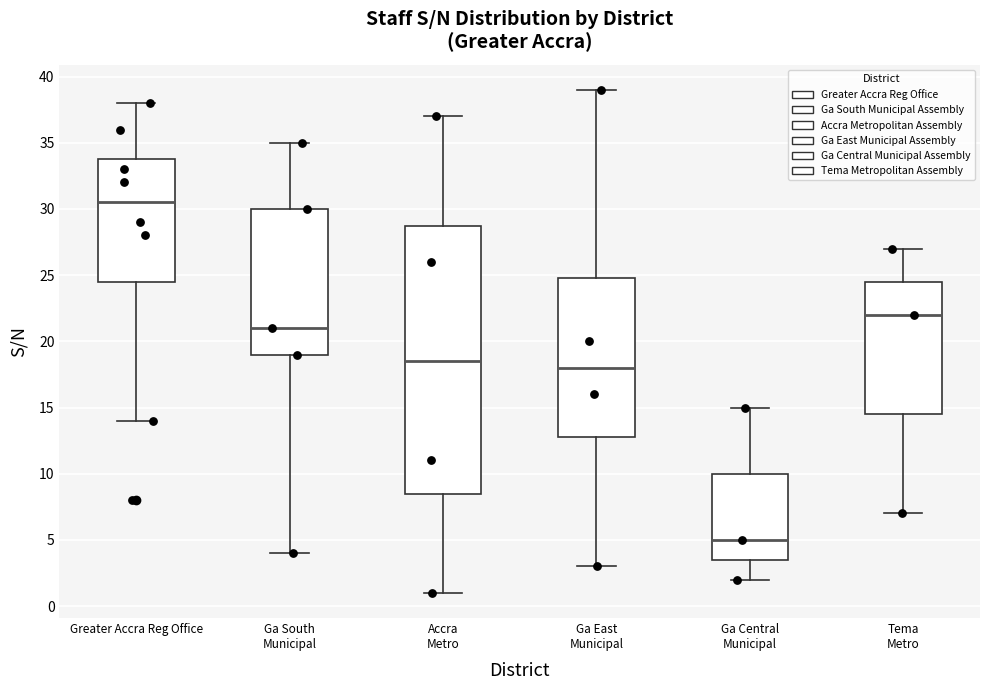

Where does the median line of the box for Tema Metro sit on the y-axis? The values are not printed on the chart, so give them approximately, as read against the axis.

22.0